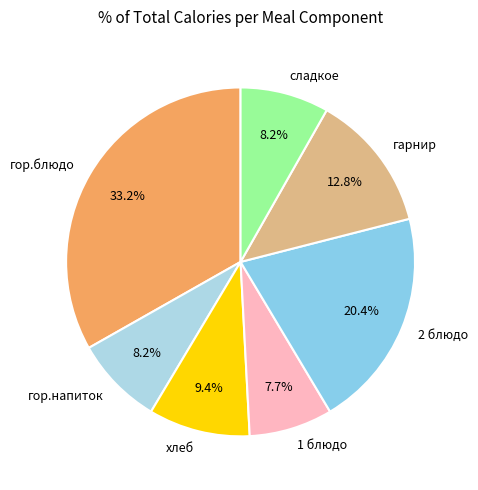

Is it true that гор.блюдо is 33% of the pie?

True